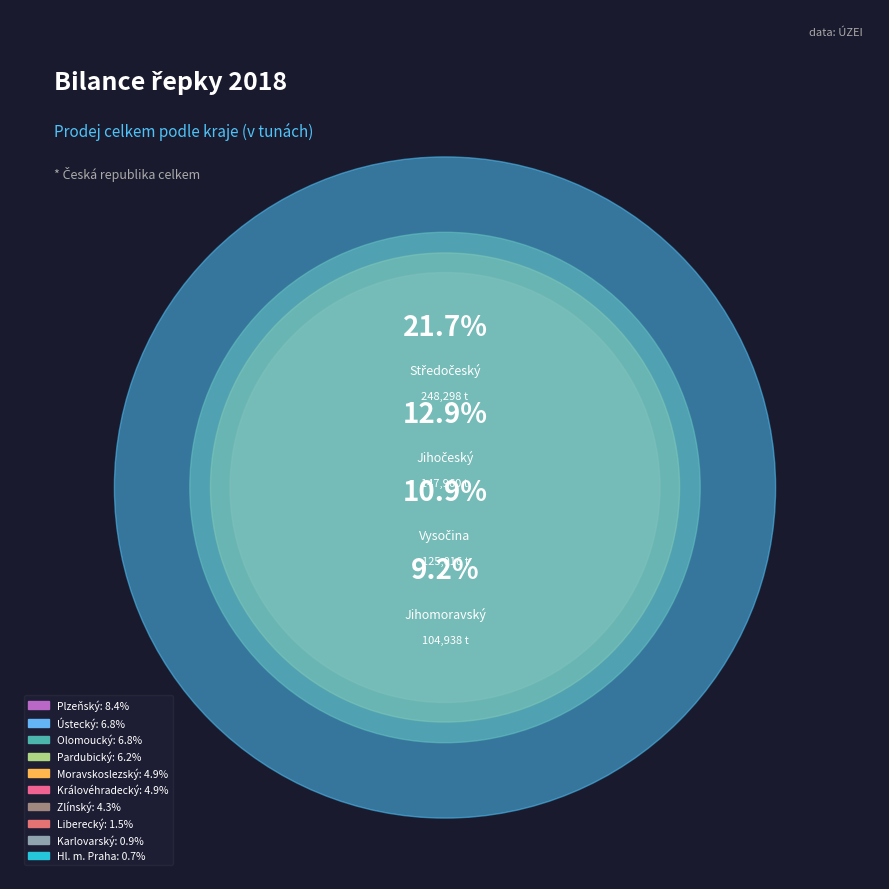

Which category has the biggest portion of the pie?

Středočeský